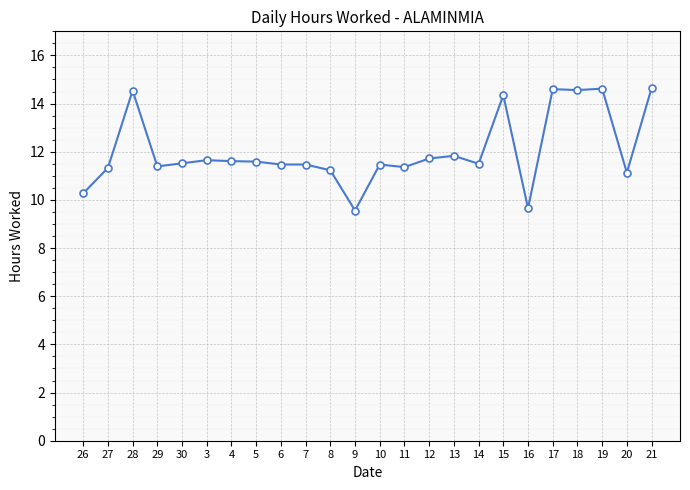

What is the greatest value displayed?

14.6